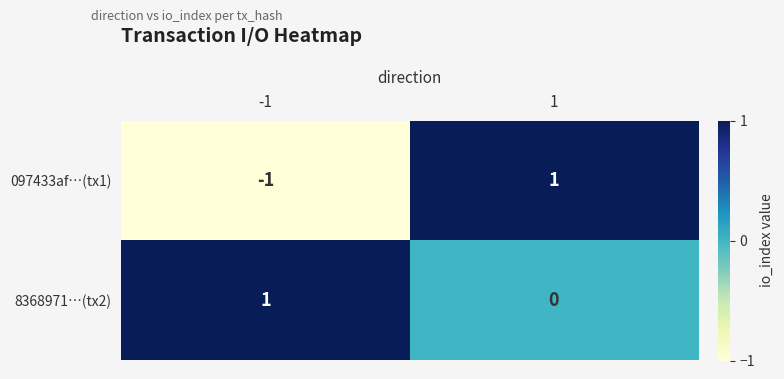

Reading right to left, extract all data points from this chart.

097433af…(tx1): 1	-1
8368971…(tx2): 0	1